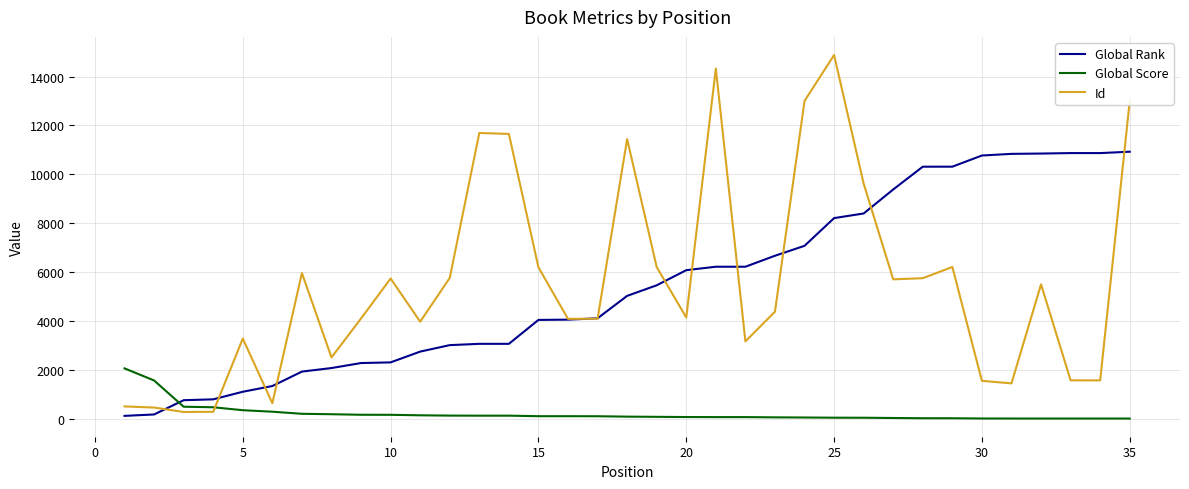

Which series has the widest spread of values?

Id